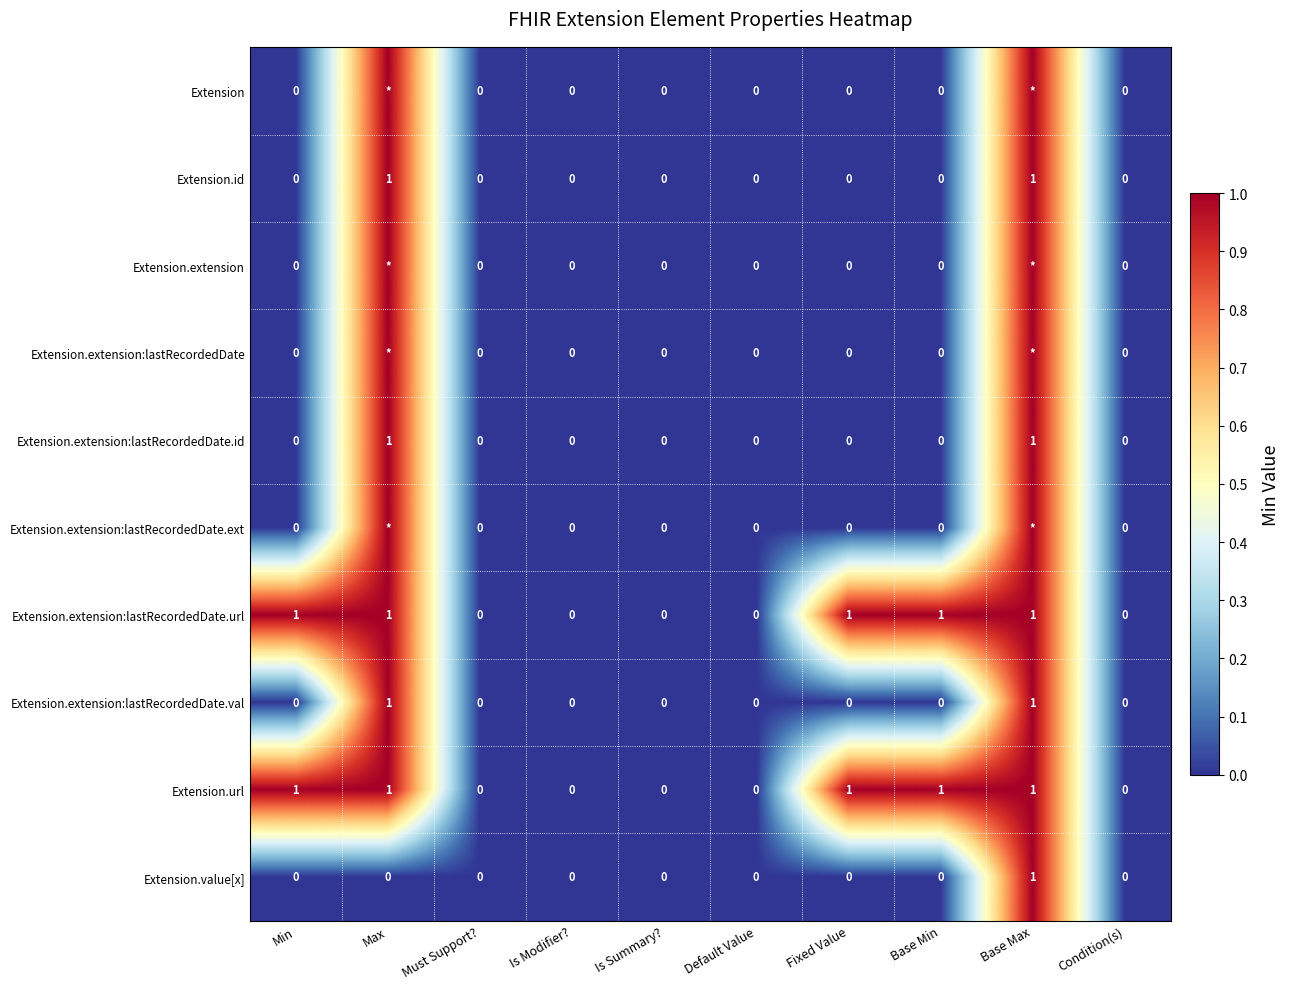

Is it true that Extension.url equals 0 at Default Value?

True